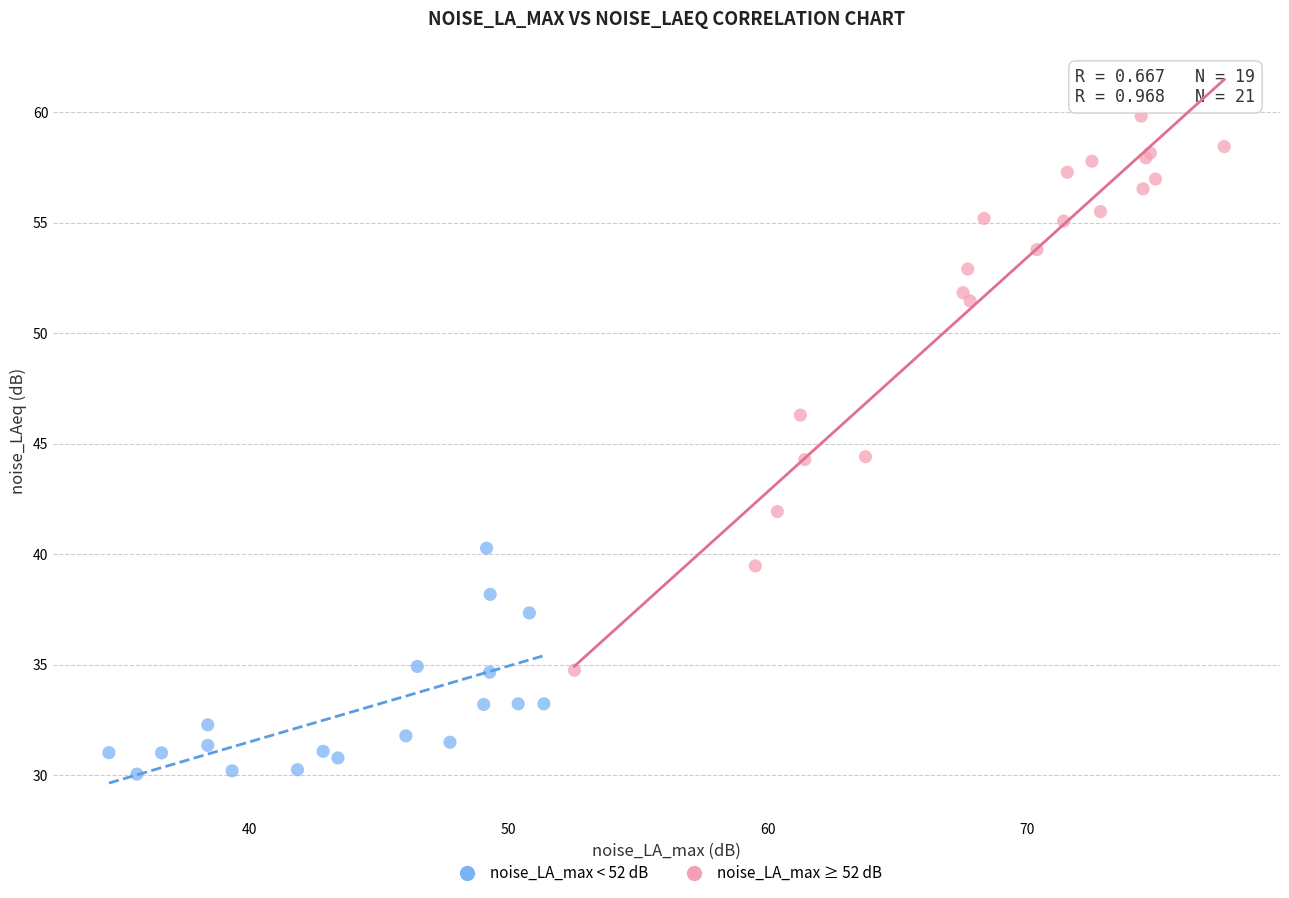

Which series reaches the maximum Y coordinate?

noise_LA_max ≥ 52 dB